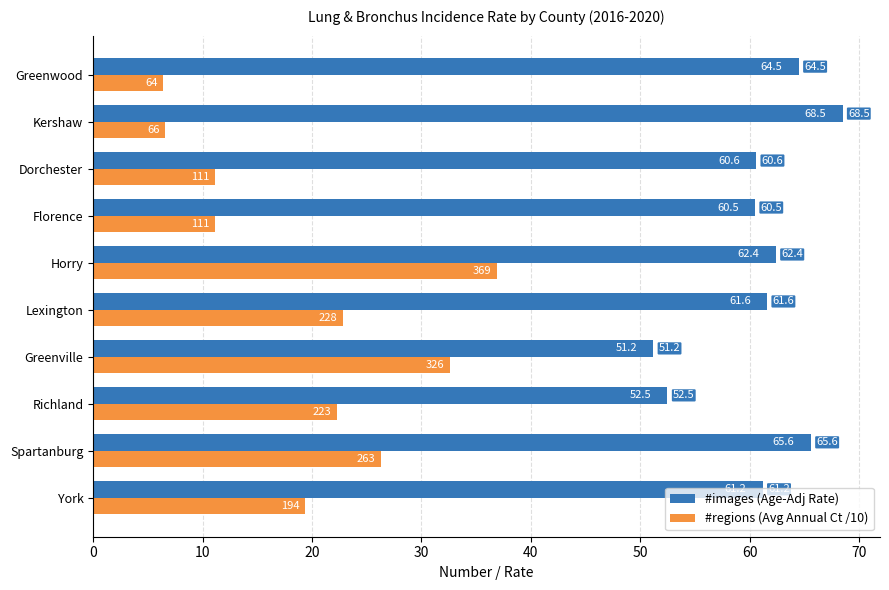

At how many categories does at least one series exceed 37?

10